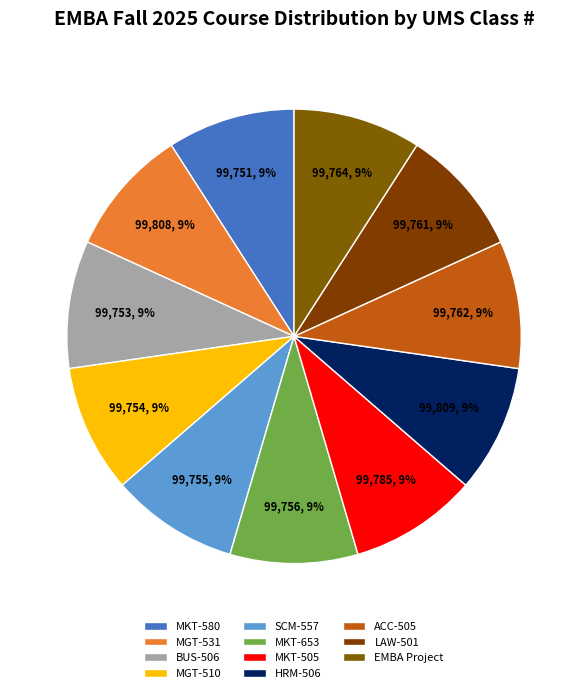

What is the change in value from MGT-531 to HRM-506?

+1